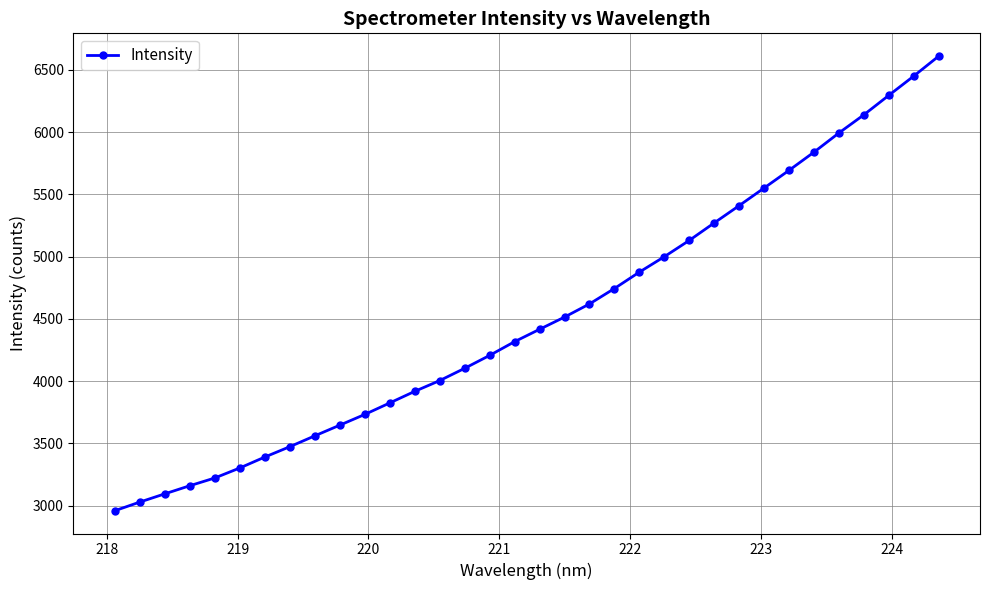

What is the average value?

4515.3